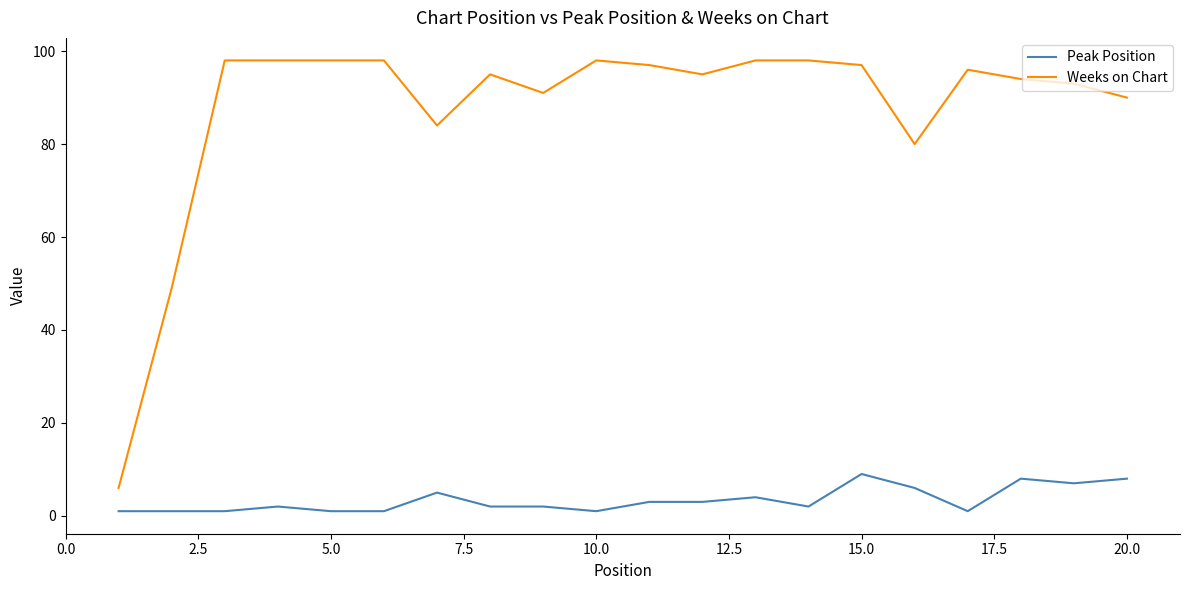

List the series in order of their peak value, lowest first.

Peak Position, Weeks on Chart